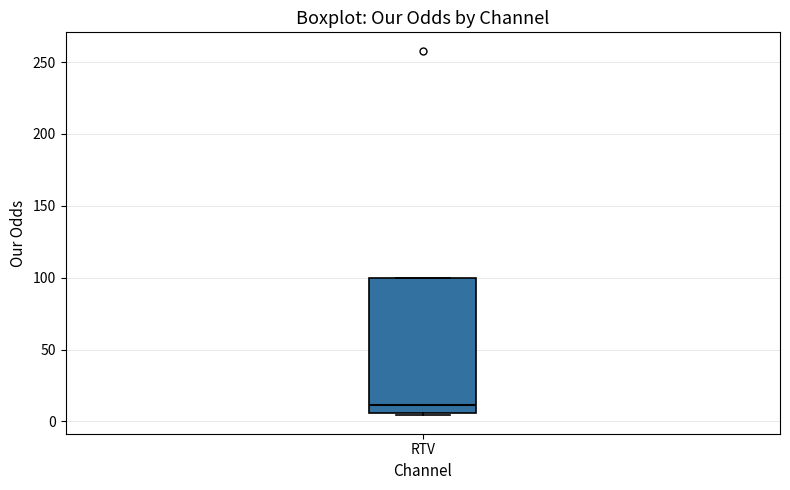

Transcribe this box plot: give where the median line is, the range the box spans, and where the two whiskers end, as read against the y-axis. The values are not printed on the chart, so give them approximately, as read against the axis.

median 10, box 5 to 100, whiskers 5 (just below the box's lower edge) to 100